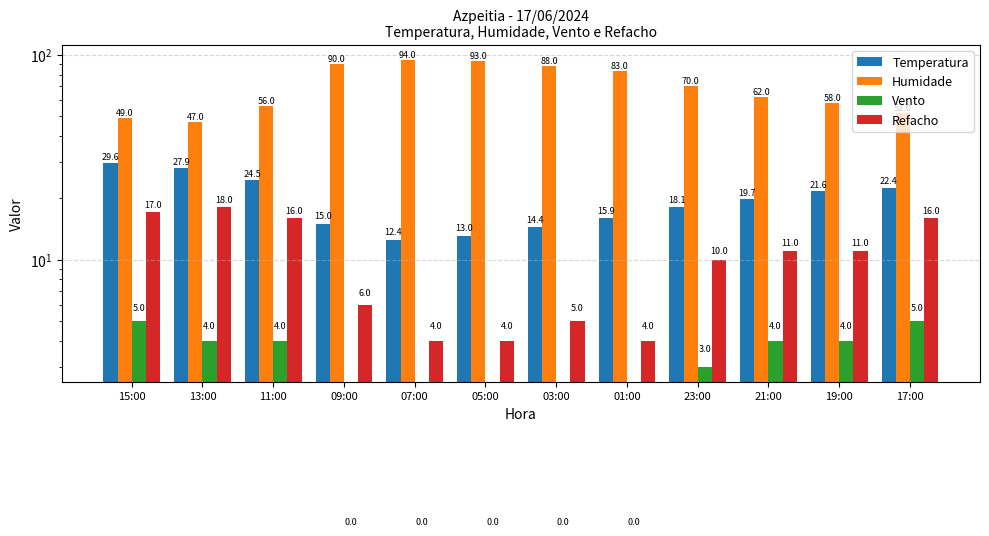

What is the difference between the maximum and minimum values in the Vento series?

5.0